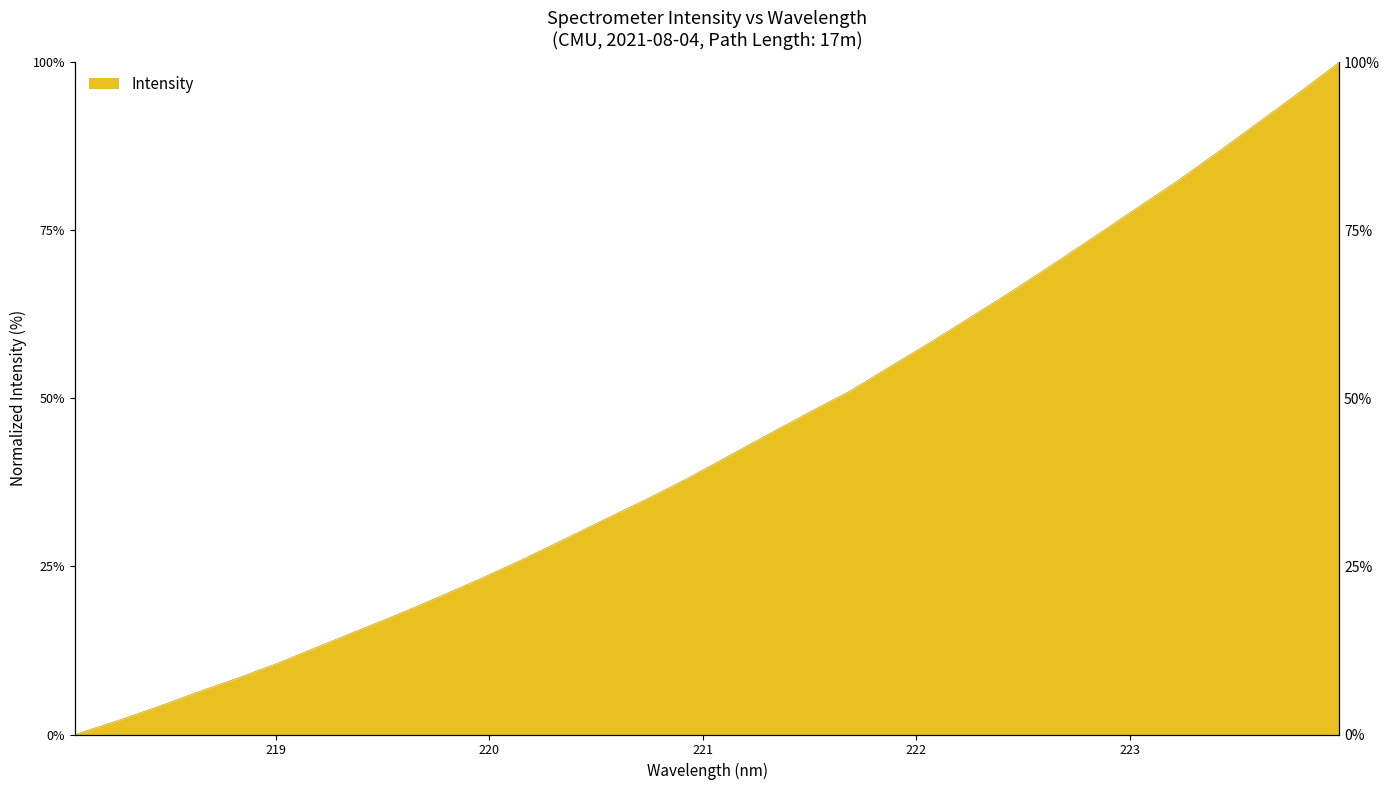

What is the sum of the values at 221.1174 and 218.442?

45.4